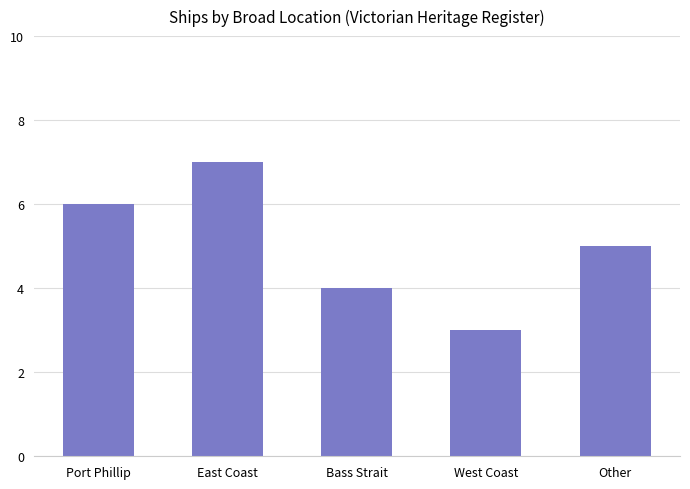

The chart shows a value of 1 at Bass Strait. True or false?

False